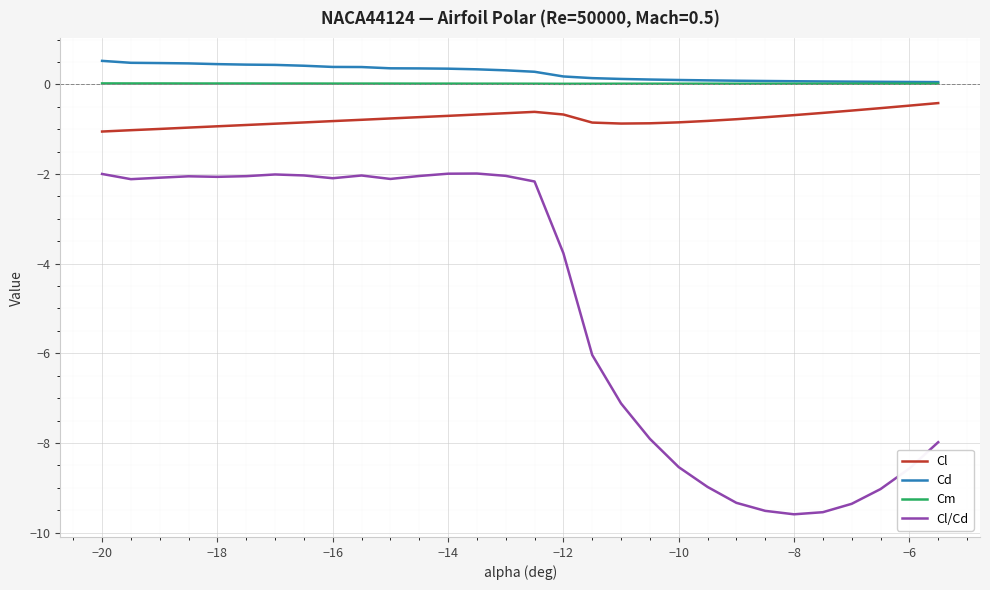

Which series has the widest spread of values?

Cl/Cd